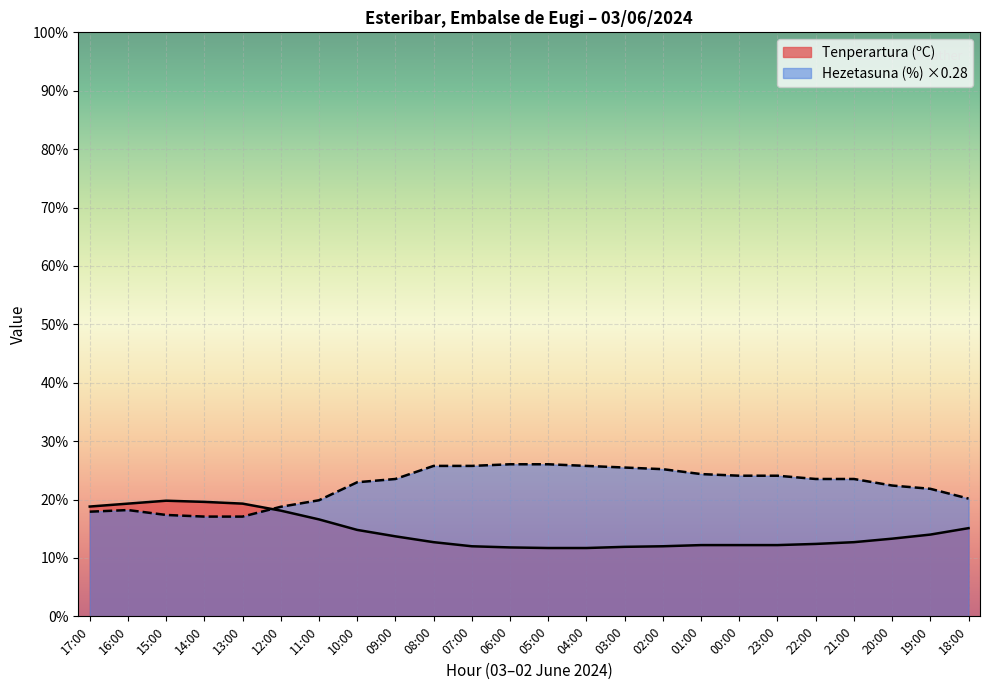

Rank the series at 10:00 from highest to lowest value.

Hezetasuna (%) ×0.28, Tenperartura (ºC)